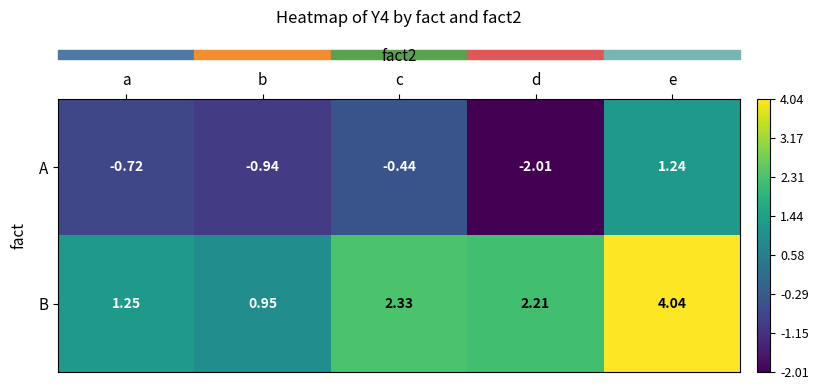

Which series has the largest range (max minus min)?

A